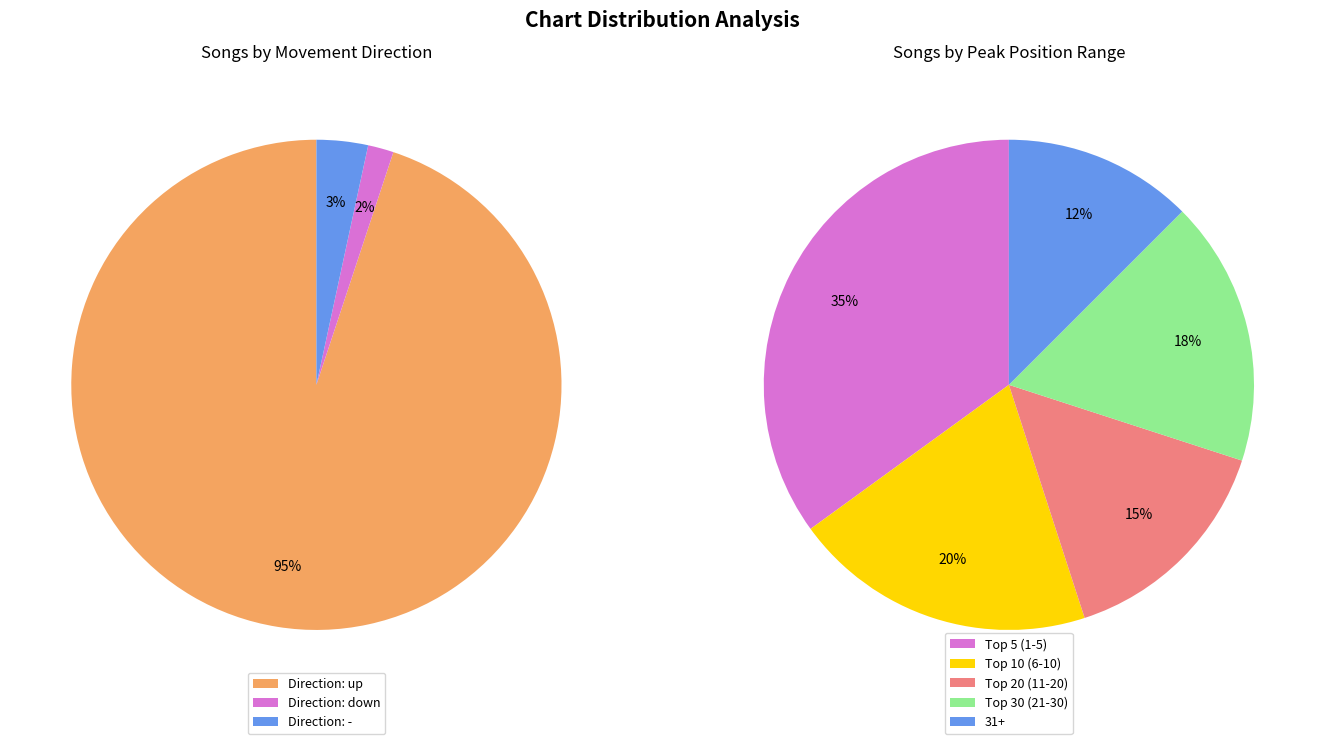

How many segments does this pie chart have?

3